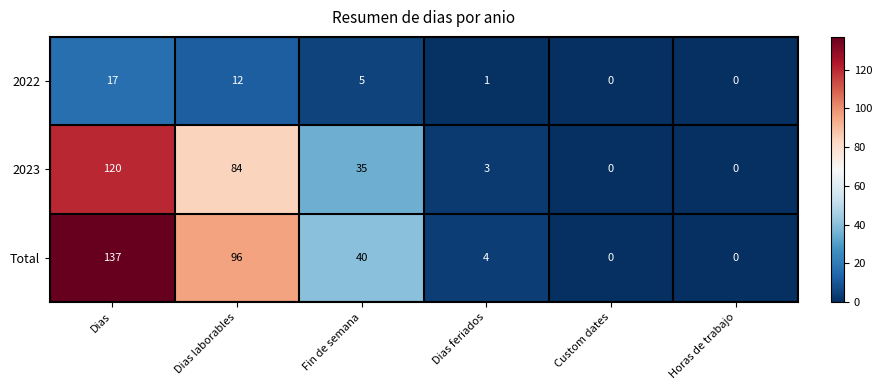

Where does the Total series first go above 40?

Dias